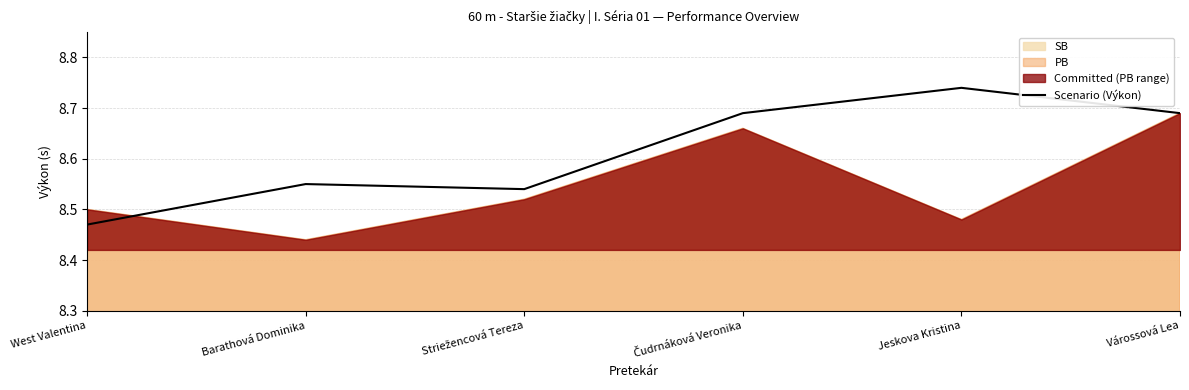

What is the label of the 3rd point from the left?

Striežencová Tereza